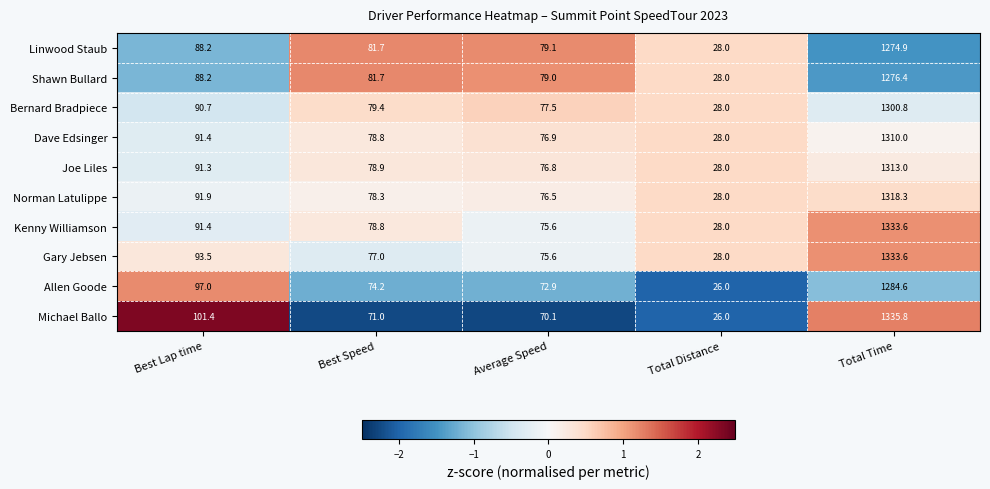

Which series has the largest total across all categories?

Gary Jebsen